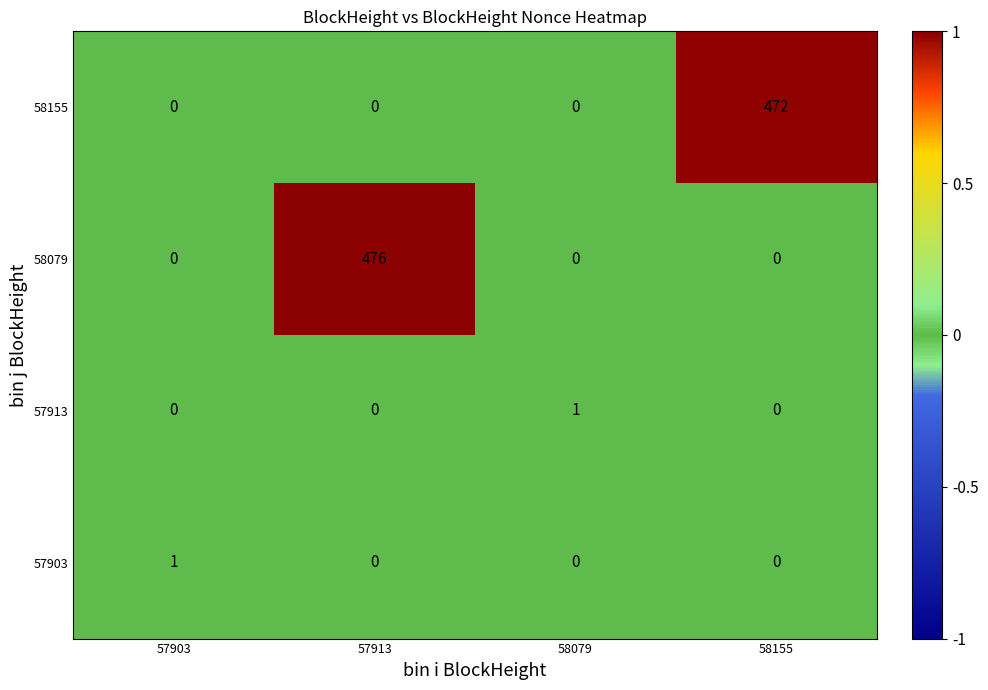

What is the total value across all series at 57913?

476